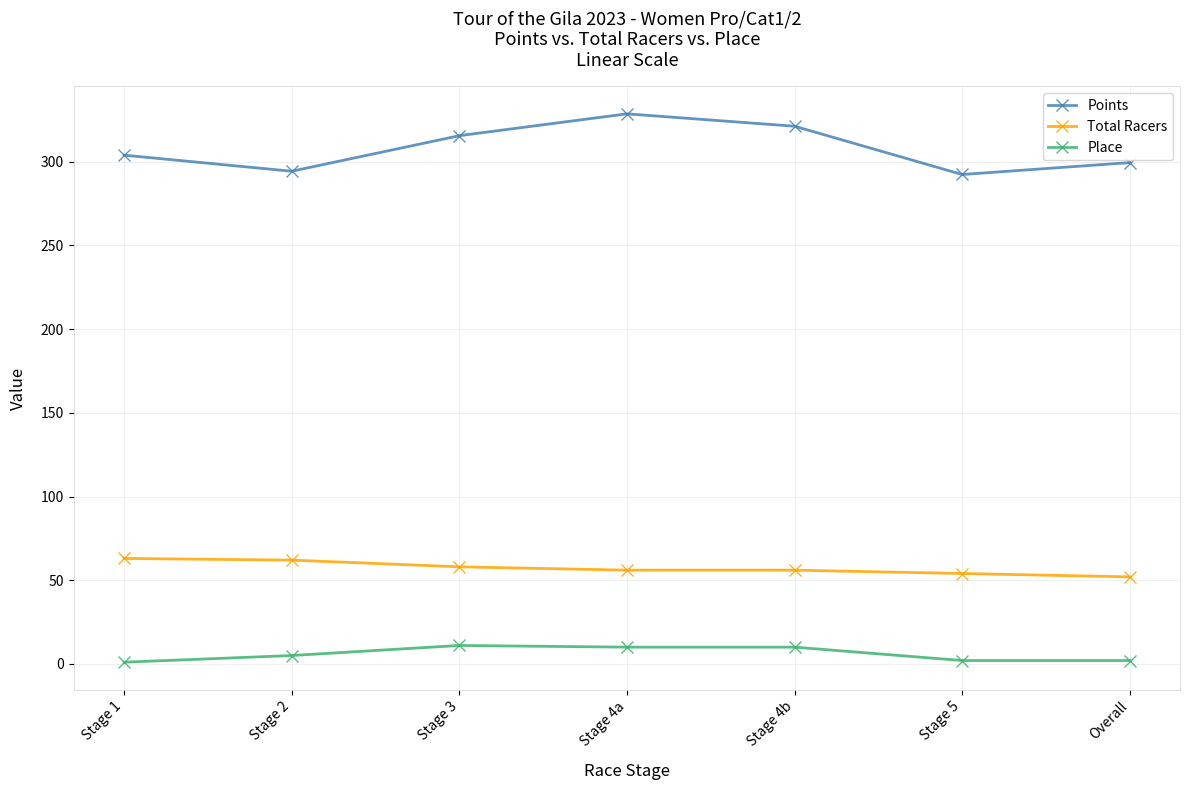

Which series has the largest range (max minus min)?

Points